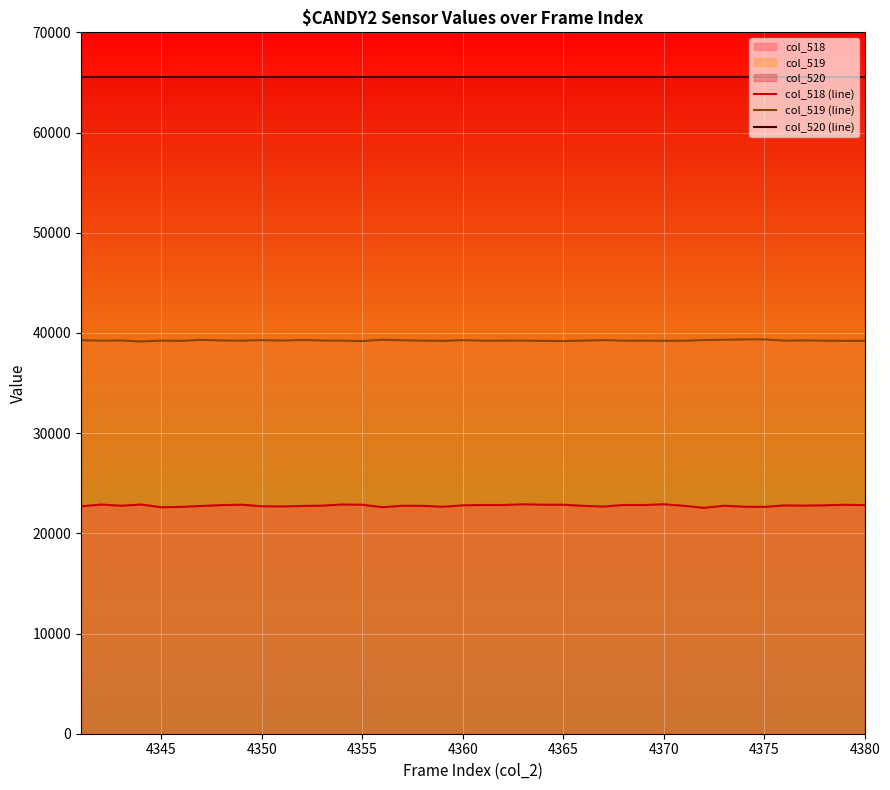

True or false: col_518 (line) and col_519 (line) intersect in this chart.

False